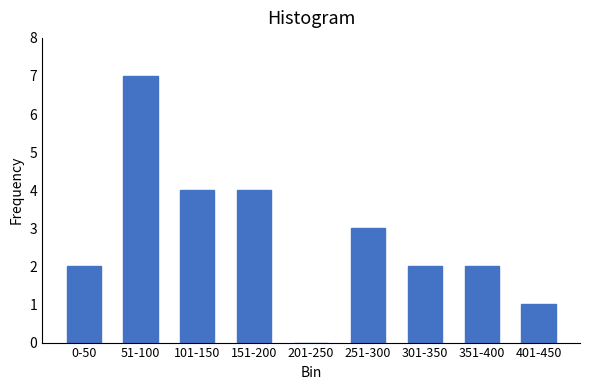

Reading left to right, list all the values displayed in this chart.

0-50=2	51-100=7	101-150=4	151-200=4	201-250=0	251-300=3	301-350=2	351-400=2	401-450=1